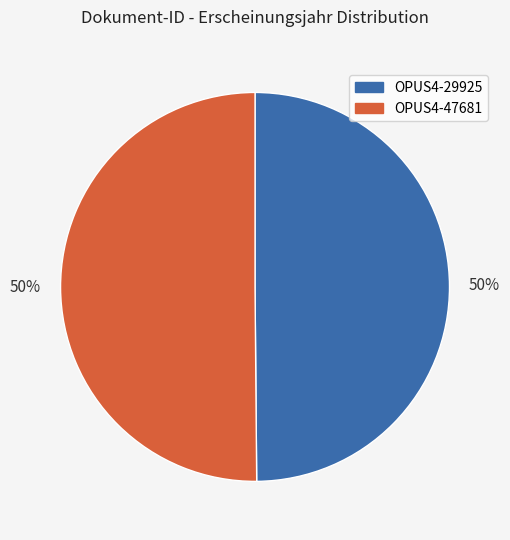

To the nearest percent, what is the combined percentage of OPUS4-29925 and OPUS4-47681?

100%